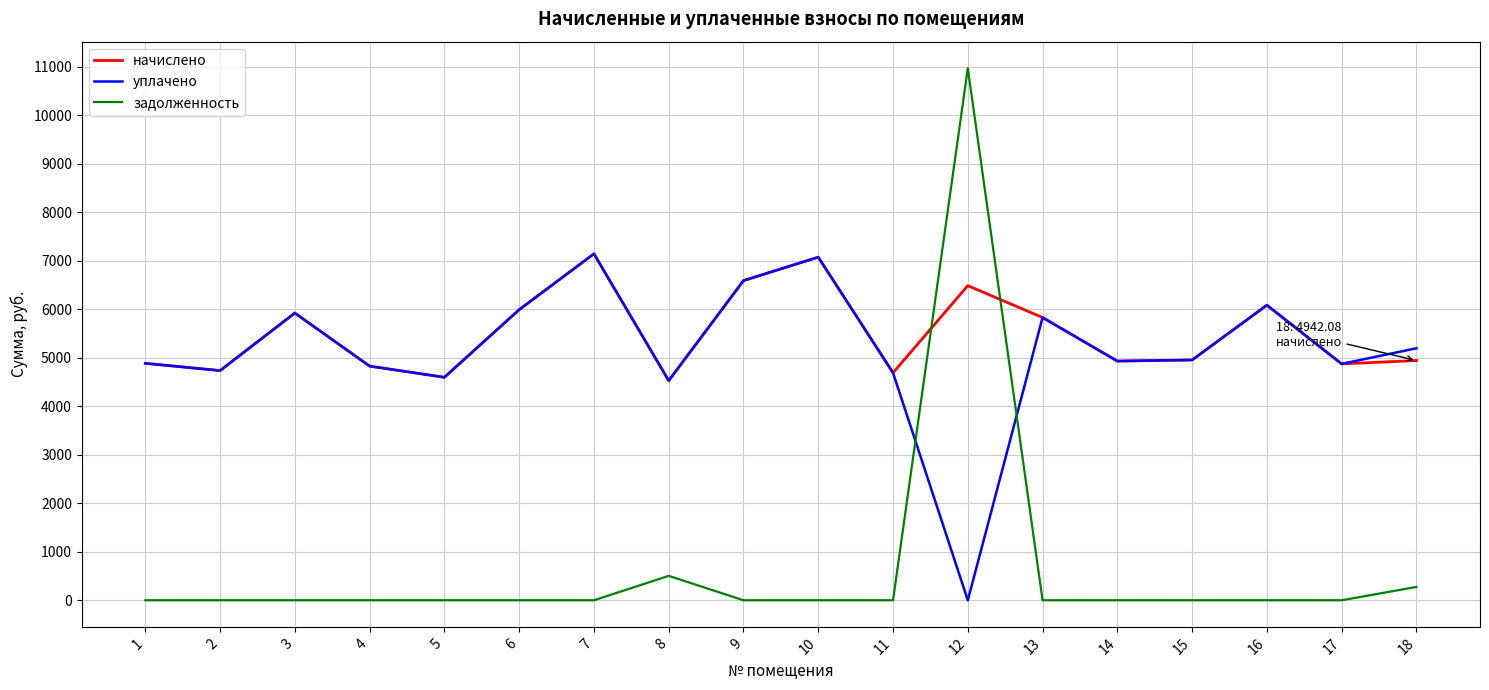

The value of уплачено at 15 is 4953.6. True or false?

True